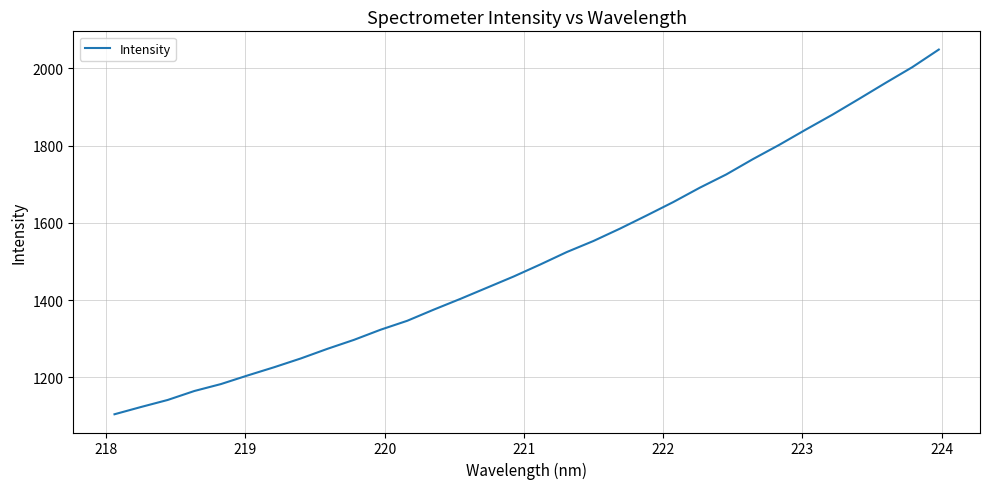

What is the greatest value displayed?

2048.3